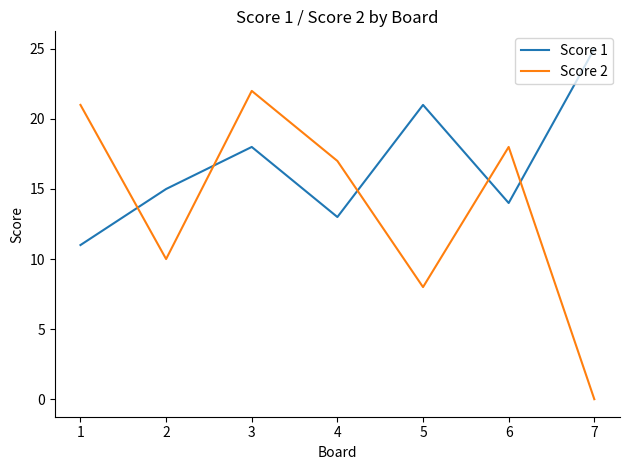

Which series has the largest total across all categories?

Score 1